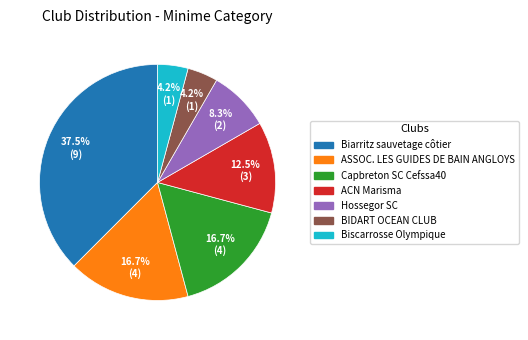

Does any single category account for the majority?

No